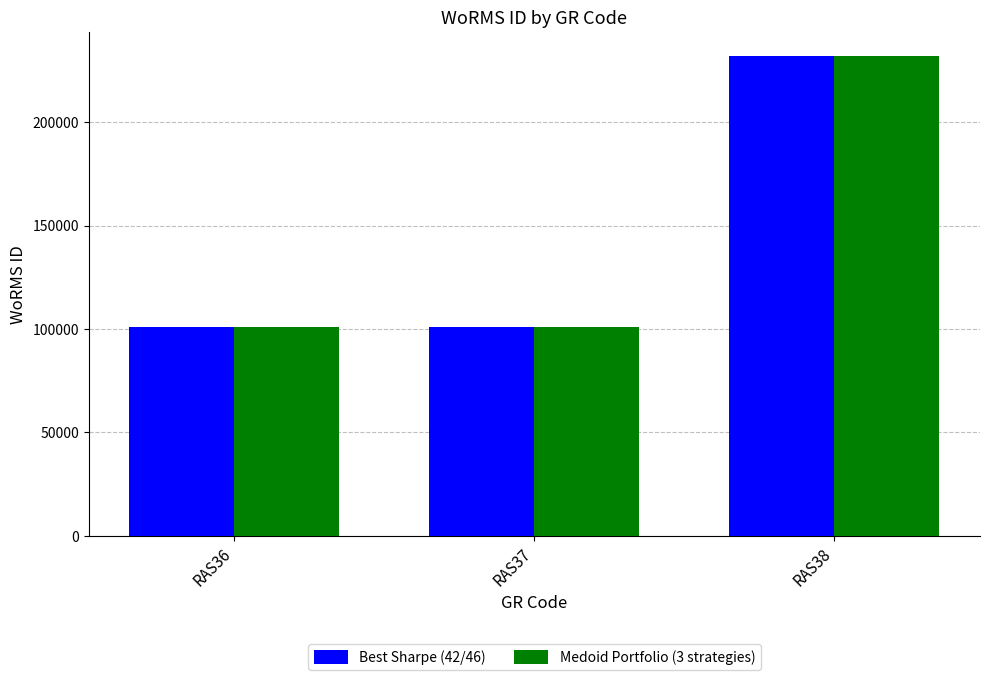

What are all the series names shown in the legend?

Best Sharpe (42/46), Medoid Portfolio (3 strategies)